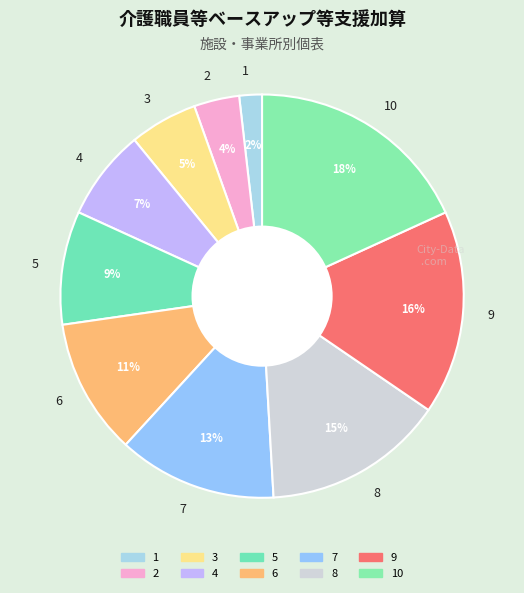

To the nearest percent, what is the average slice percentage?

10%